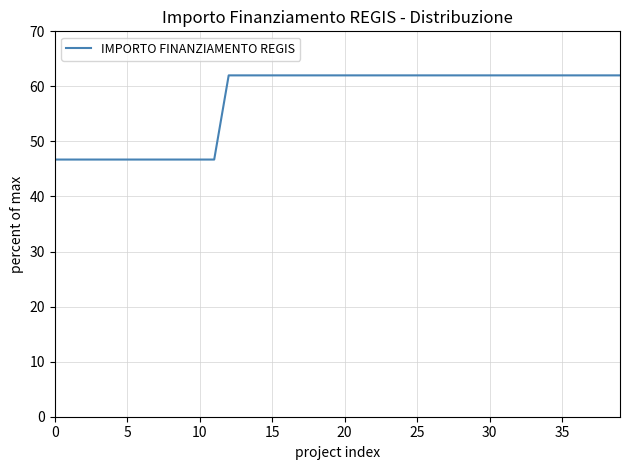

Reading left to right, what are all the values shown in this chart?

46.7	46.7	46.7	46.7	46.7	46.7	46.7	46.7	46.7	46.7	46.7	46.7	62.0	62.0	62.0	62.0	62.0	62.0	62.0	62.0	62.0	62.0	62.0	62.0	62.0	62.0	62.0	62.0	62.0	62.0	62.0	62.0	62.0	62.0	62.0	62.0	62.0	62.0	62.0	62.0